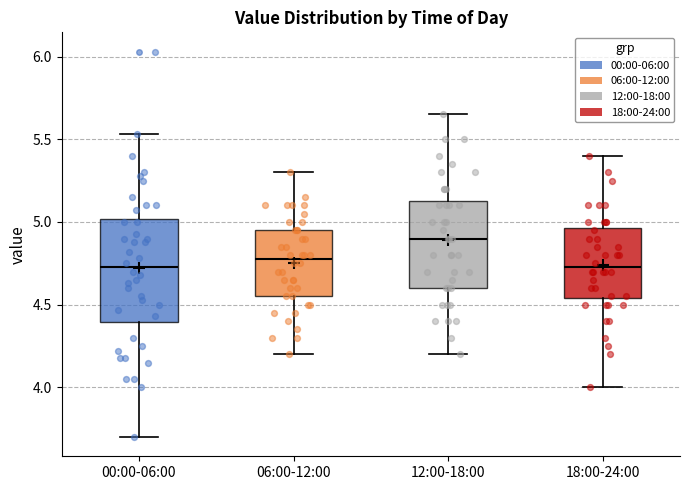

Reading left to right, read every box against the y-axis: the position of its median line, the range the box covers, and the ends of its whiskers. The values are not printed on the chart, so give them approximately, as read against the axis.

00:00-06:00: median 4.75, box 4.40 to 5.00, whiskers 3.70 to 5.55
06:00-12:00: median 4.80, box 4.55 to 4.95, whiskers 4.20 to 5.30
12:00-18:00: median 4.90, box 4.60 to 5.15, whiskers 4.20 to 5.65
18:00-24:00: median 4.75, box 4.55 to 4.95, whiskers 4.00 to 5.40